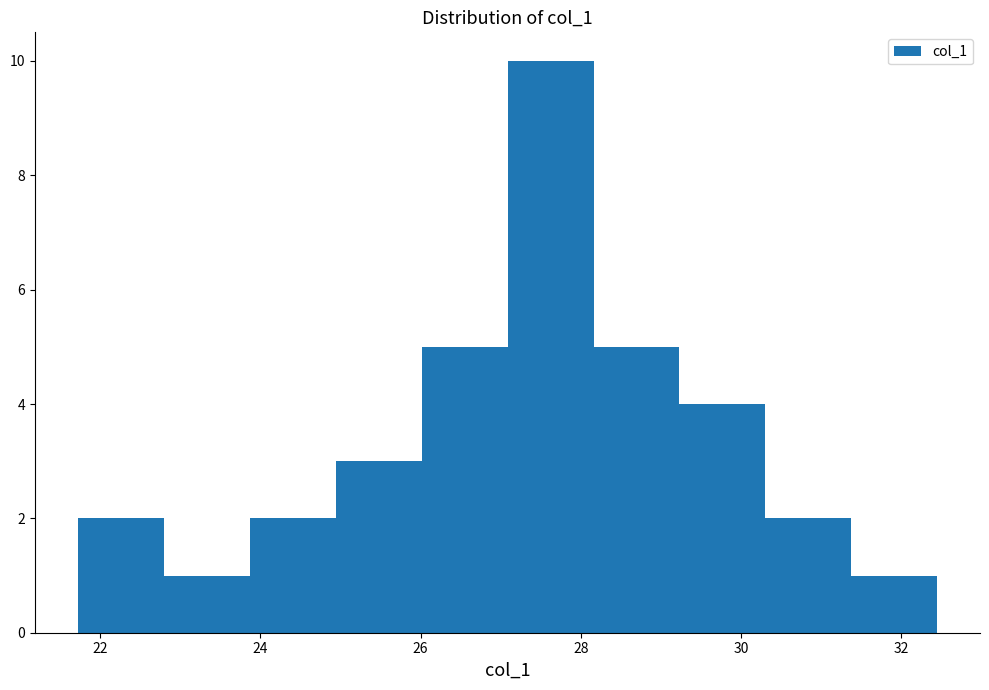

Reading left to right, list every bar in this chart as the range it spans on the x-axis followed by its height. Neither the bar edges nor the heights are printed on the chart, so give them approximately, as read against the axes.

21.8 to 22.8: 2
22.8 to 23.8: 1
23.8 to 25.0: 2
25.0 to 26.0: 3
26.0 to 27.0: 5
27.0 to 28.2: 10
28.2 to 29.2: 5
29.2 to 30.4: 4
30.4 to 31.4: 2
31.4 to 32.4: 1